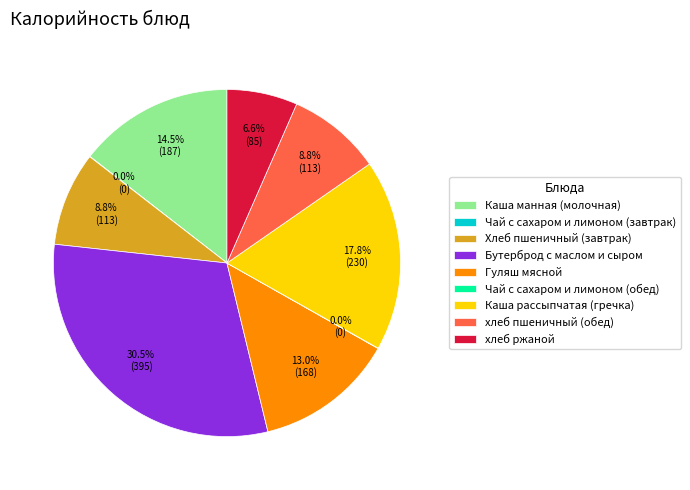

Which category has the biggest portion of the pie?

Бутерброд с маслом и сыром